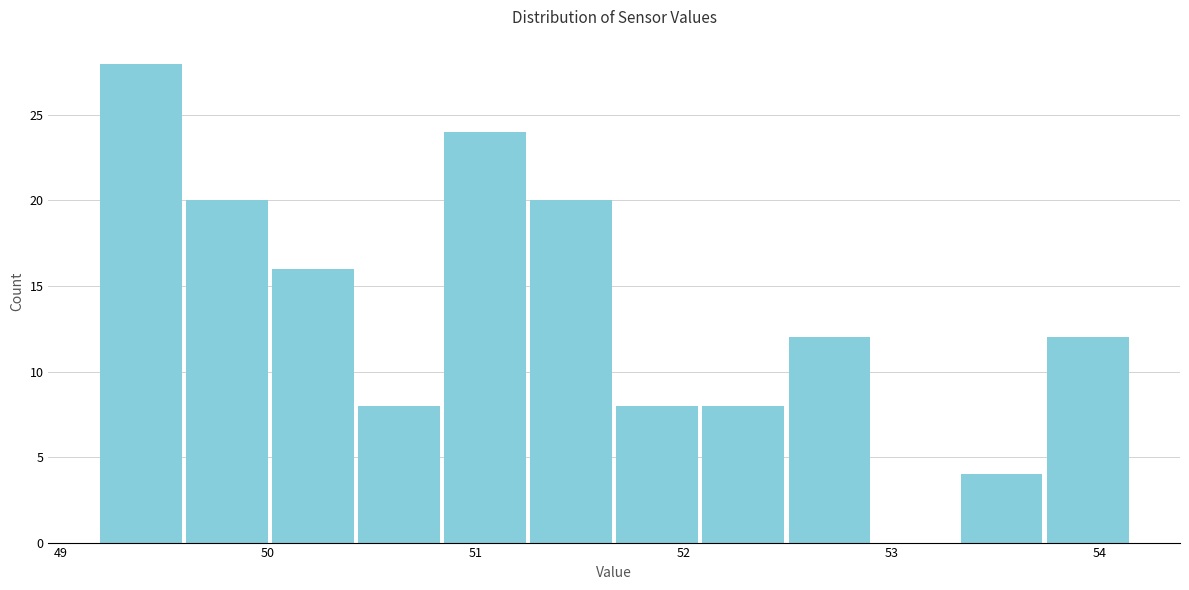

Reading left to right, transcribe this chart: for each bar, give the range it covers on the x-axis and its height. Neither the bar edges nor the heights are printed on the chart, so give them approximately, as read against the axes.

49.2 to 49.6: 28
49.6 to 50.0: 20
50.0 to 50.4: 16
50.4 to 50.8: 8
50.8 to 51.3: 24
51.3 to 51.7: 20
51.7 to 52.1: 8
52.1 to 52.5: 8
52.5 to 52.9: 12
52.9 to 53.3: 0
53.3 to 53.7: 4
53.7 to 54.2: 12